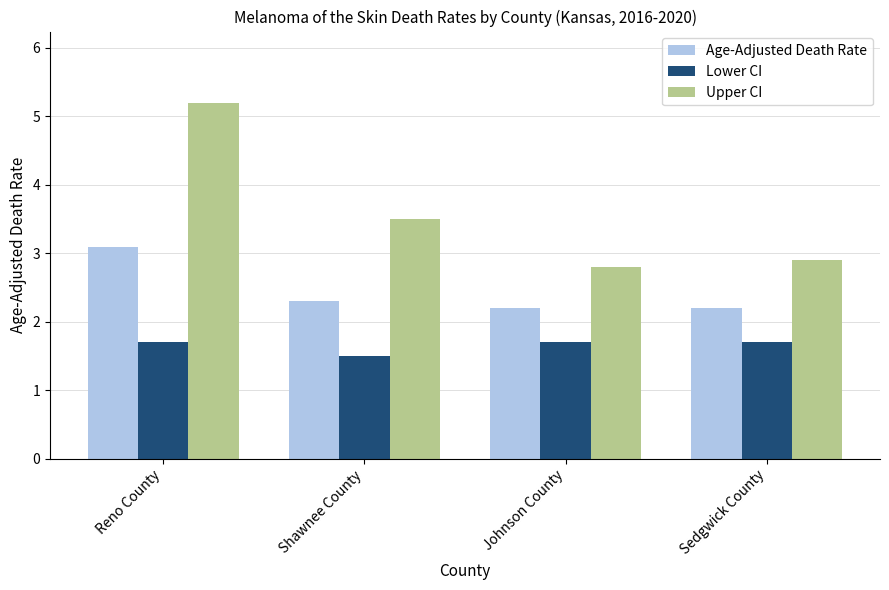

What are all the series names shown in the legend?

Age-Adjusted Death Rate, Lower CI, Upper CI